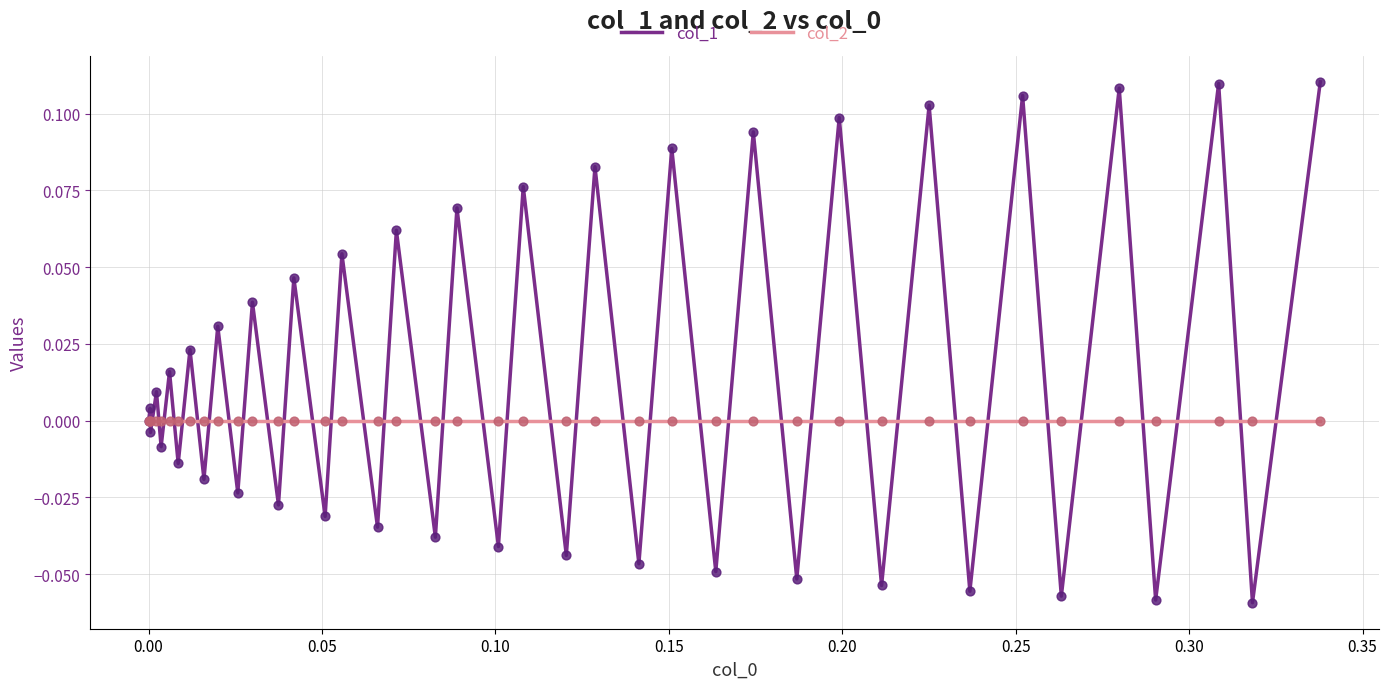

What are all the series names shown in the legend?

col_1, col_2